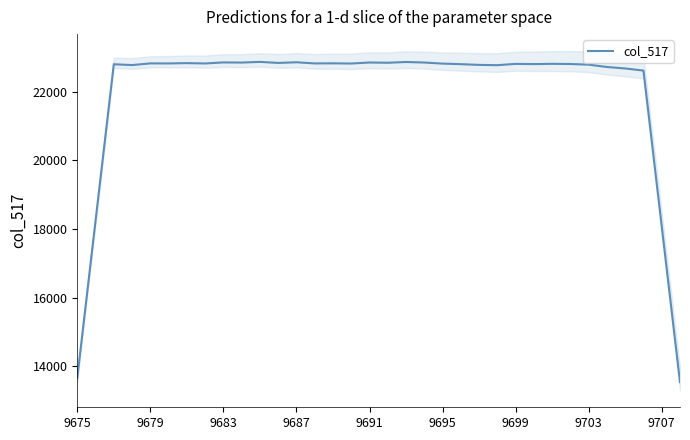

Read the value at 25.

22801.4